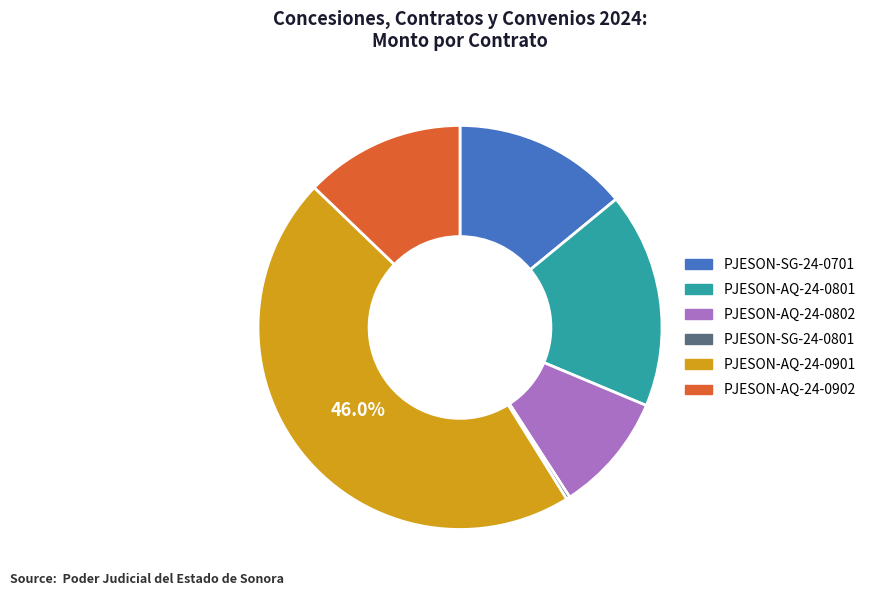

Which has a higher value, PJESON-AQ-24-0902 or PJESON-SG-24-0801?

PJESON-AQ-24-0902